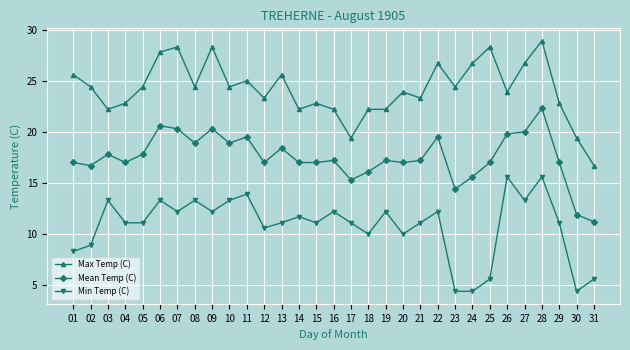

Which label corresponds to the largest value in the chart?

28